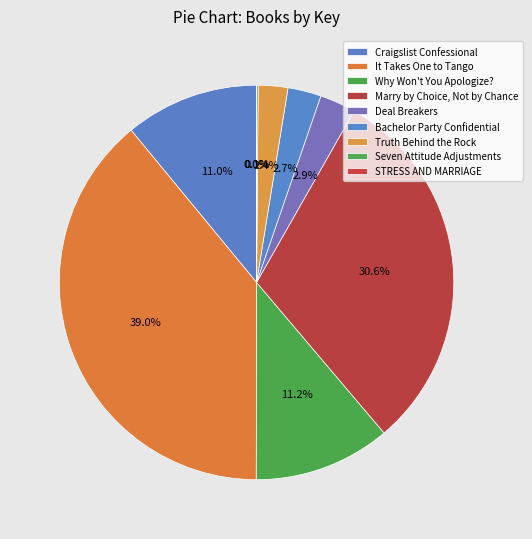

Which slice is the largest?

It Takes One to Tango